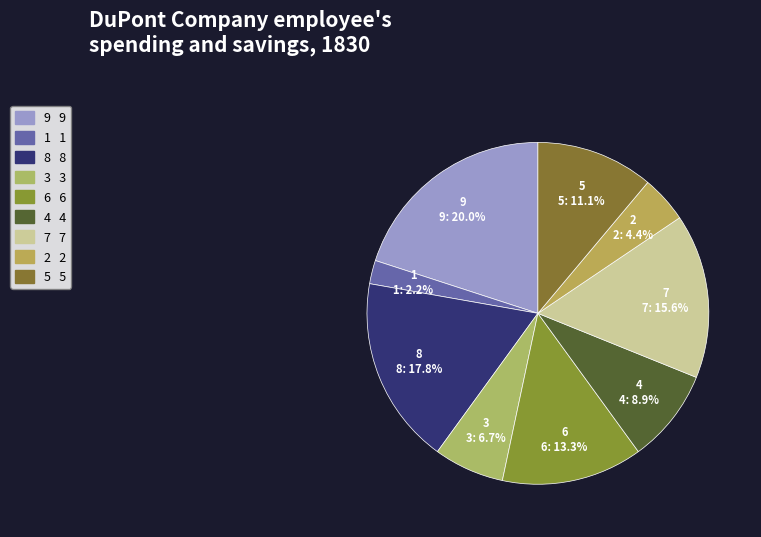

To the nearest percent, what is the combined percentage of 1 and 6?

16%